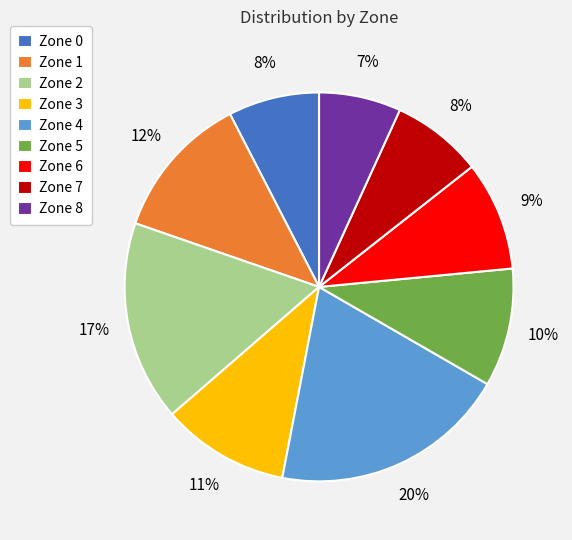

To the nearest percent, what is the difference between the largest and smallest slice percentages?

13%